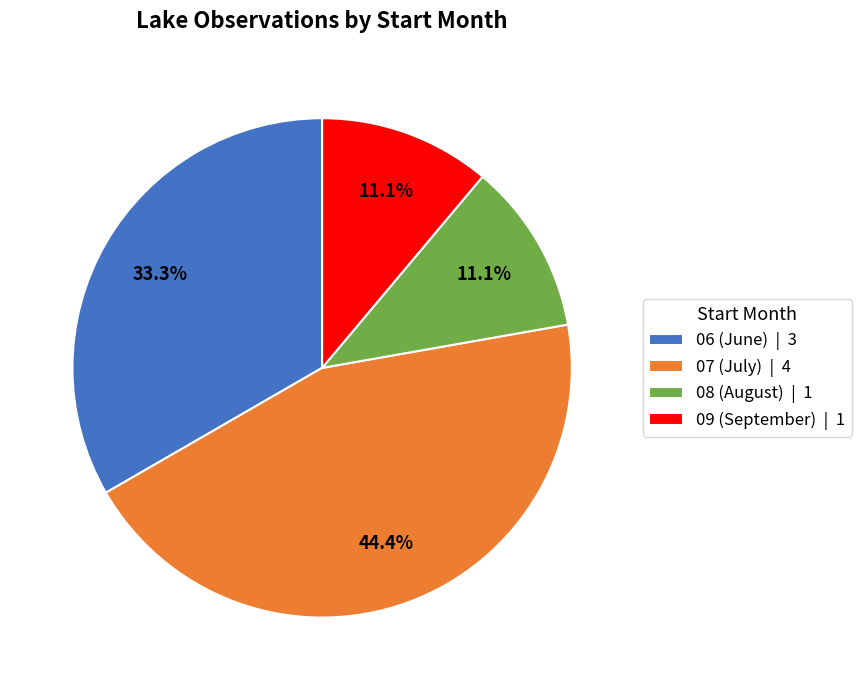

Approximately how many times larger is the value at 06 (June) | 3 compared to 09 (September) | 1?

3.0